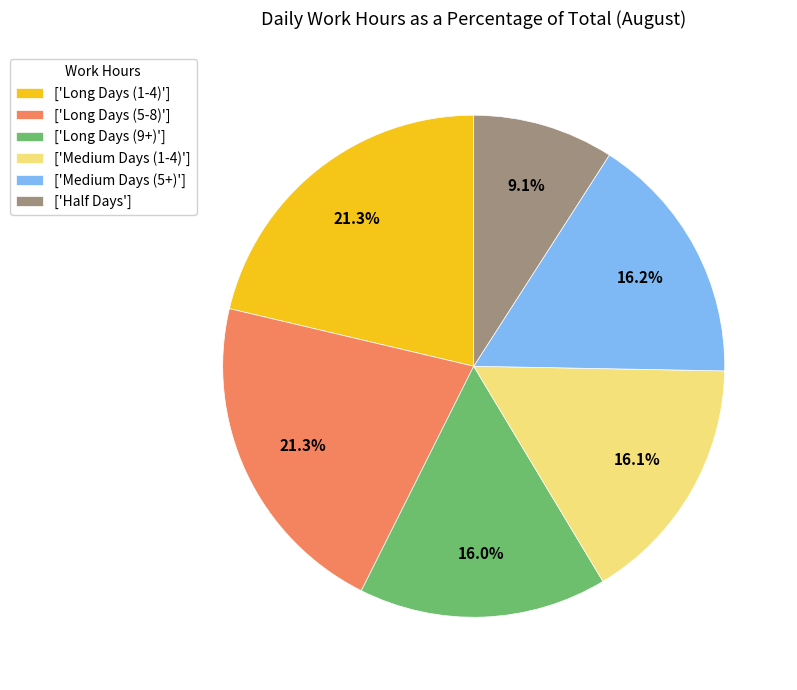

Combined, do ['Medium Days (5+)'] and ['Half Days'] account for over 50%?

No